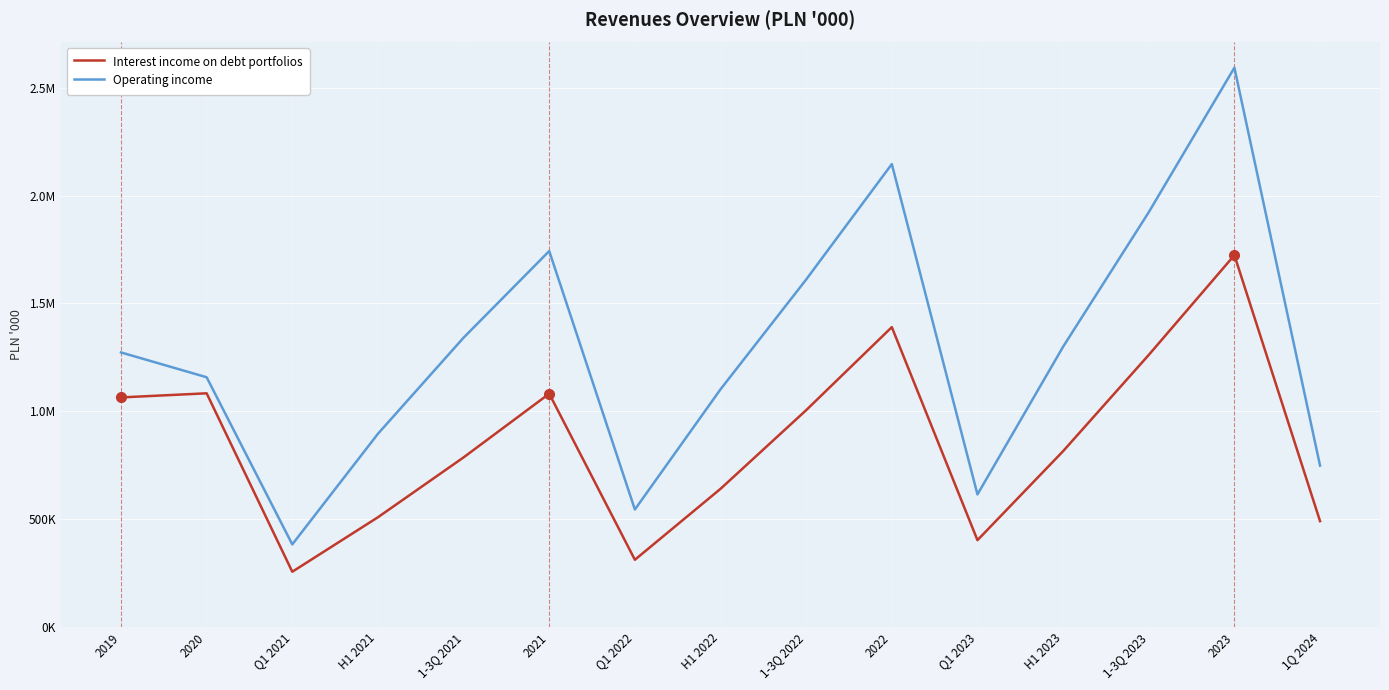

Reading left to right, extract all data points from this chart.

Interest income on debt portfolios: 2019=1064327.0	2020=1083412.0	Q1 2021=256339.0	H1 2021=508910.8	1-3Q 2021=786397.8	2021=1081638.0	Q1 2022=311890.0	H1 2022=640650.1	1-3Q 2022=1005263.0	2022=1390066.0	Q1 2023=402725.0	H1 2023=815250.8	1-3Q 2023=1261301.0	2023=1723731.1	1Q 2024=490848.0
Operating income: 2019=1272857.0	2020=1157812.0	Q1 2021=383069.9	H1 2021=895857.7	1-3Q 2021=1341238.3	2021=1742683.0	Q1 2022=544851.0	H1 2022=1101926.0	1-3Q 2022=1610818.2	2022=2145791.0	Q1 2023=614758.0	H1 2023=1299284.0	1-3Q 2023=1922754.0	2023=2592580.0	1Q 2024=748137.0